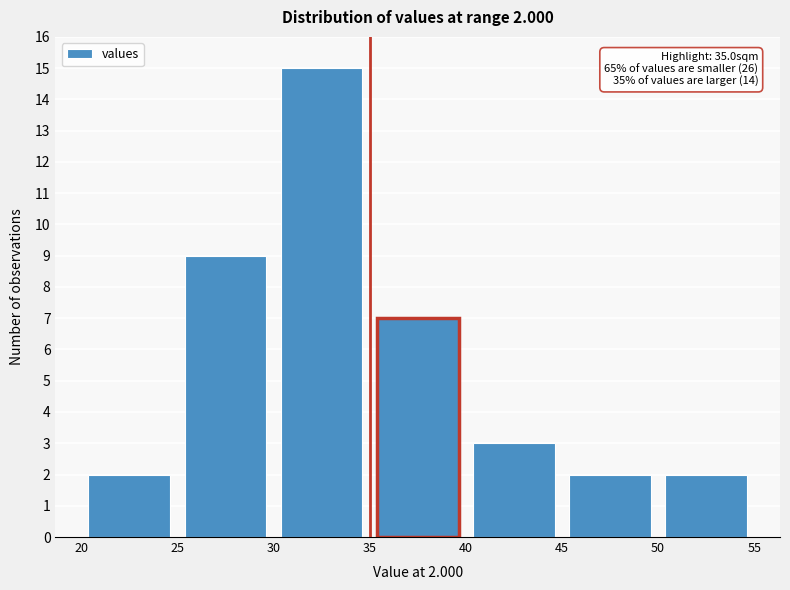

Which range on the x-axis has the tallest bar?

30 to 35